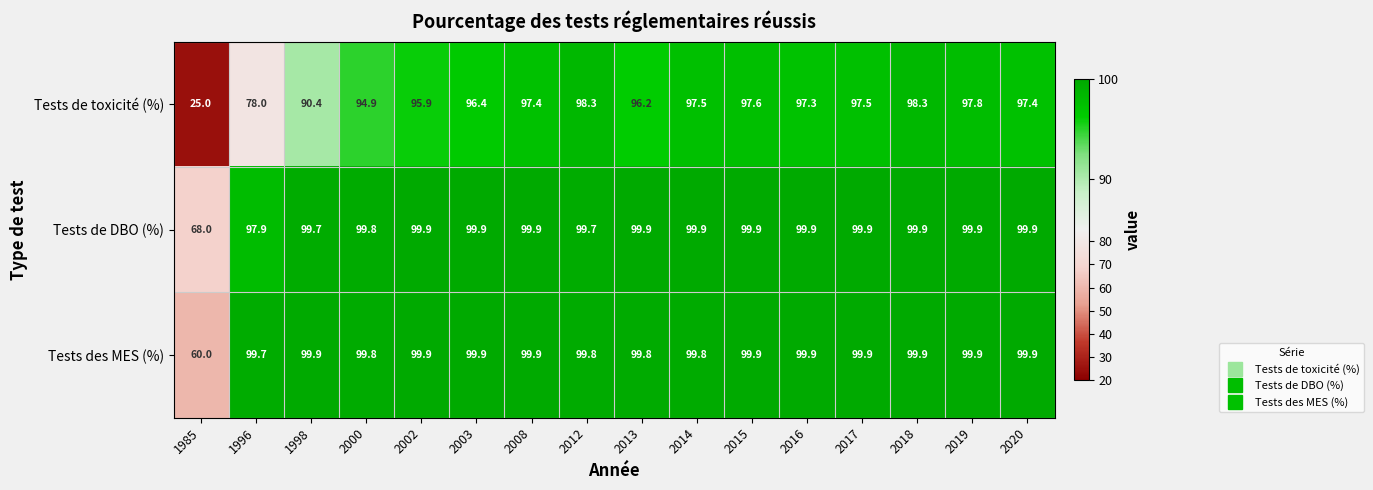

Rank the series at 2012 from highest to lowest value.

Tests des MES (%), Tests de DBO (%), Tests de toxicité (%)